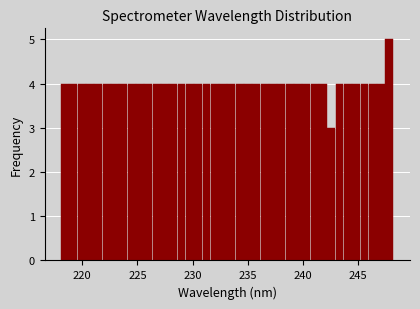

Read against the x-axis, roughly where is the centre of the tallest bar?

248.0